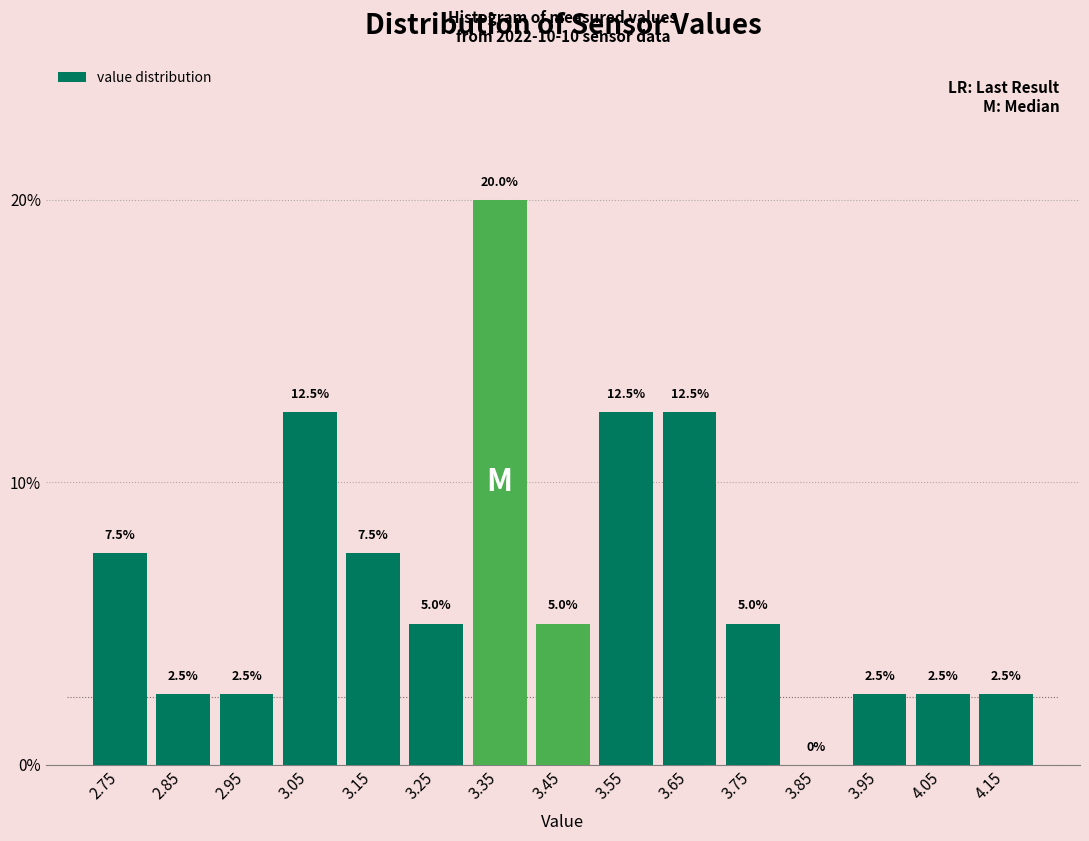

How tall is the bar that spans 2.7 to 2.8 on the x-axis?

7.5